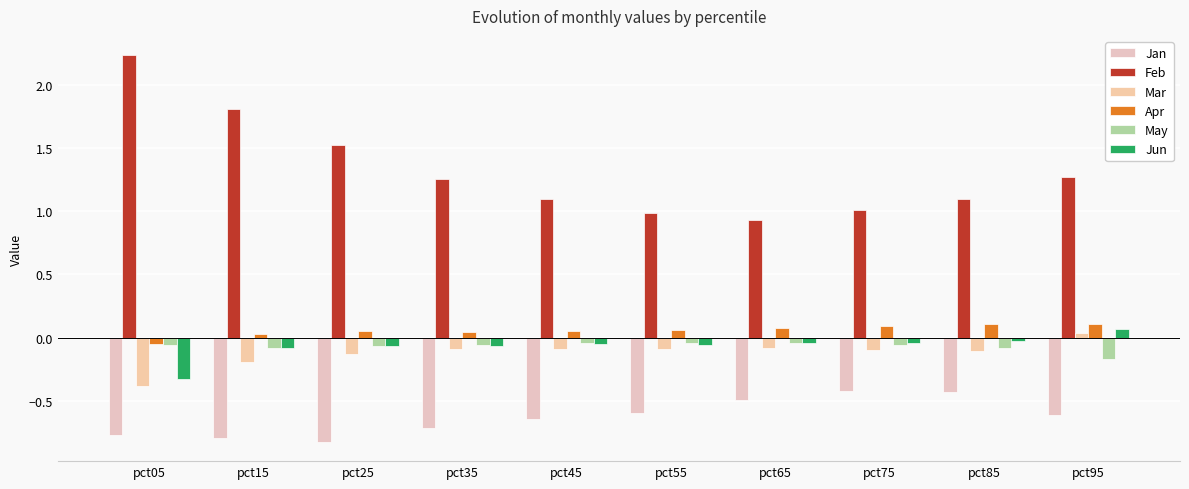

Read the Mar value at pct35.

-0.1